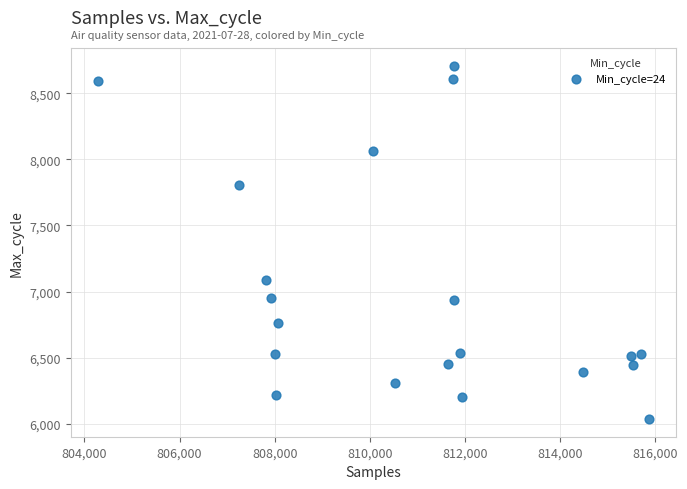

What is the range of Y values (max minus min)?

2671